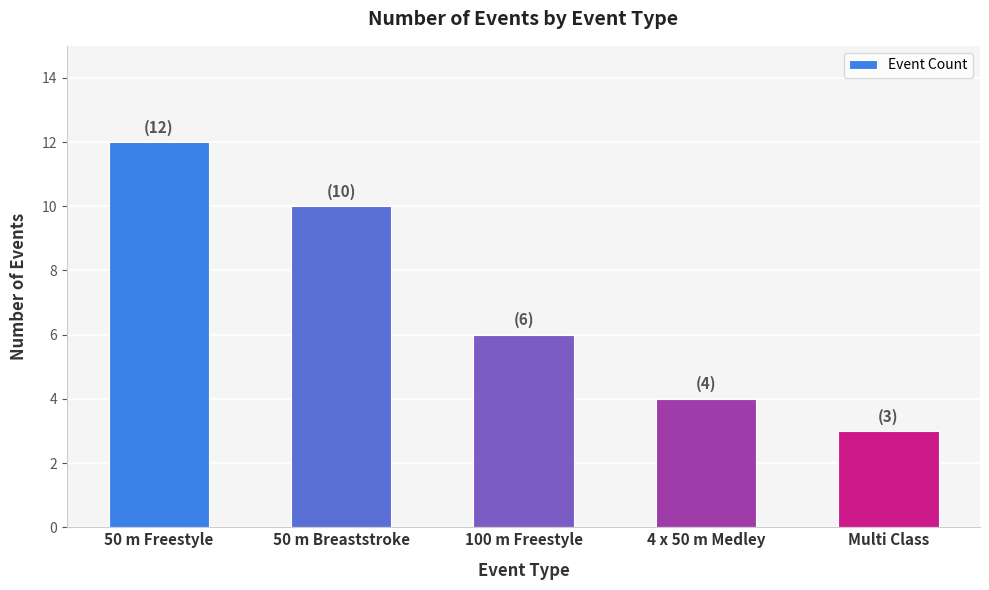

What position from the right is 50 m Freestyle?

5